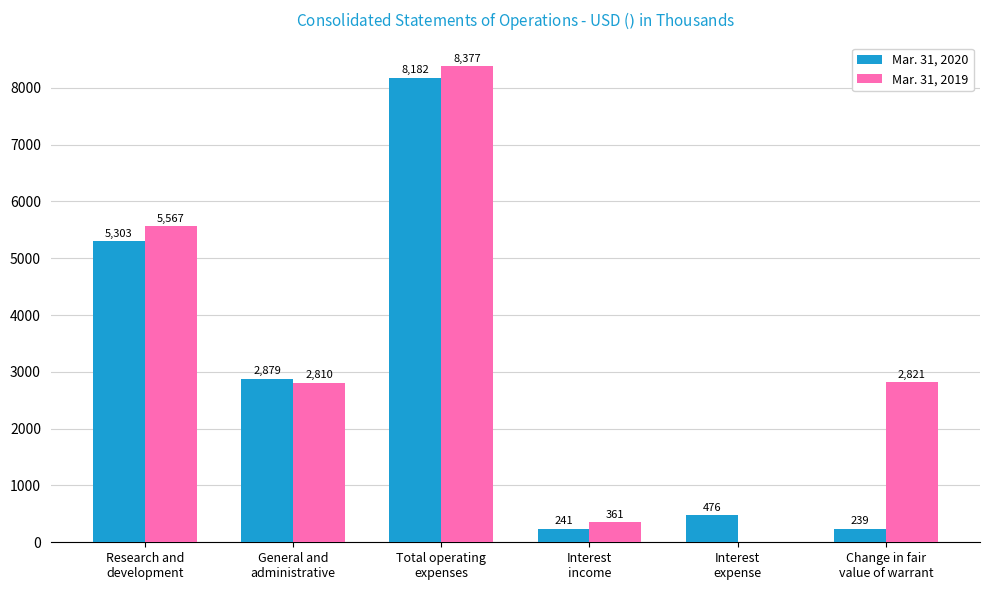

What is the maximum value for Mar. 31, 2020?

8182